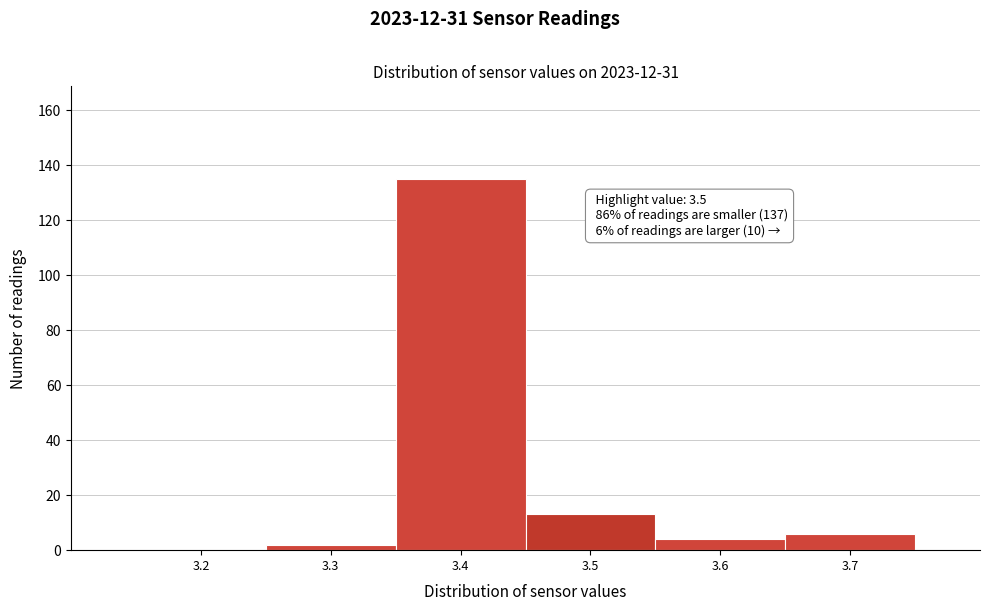

Reading right to left, extract all data points from this chart.

3.7=6	3.6=4	3.5=13	3.4=135	3.3=2	3.2=0